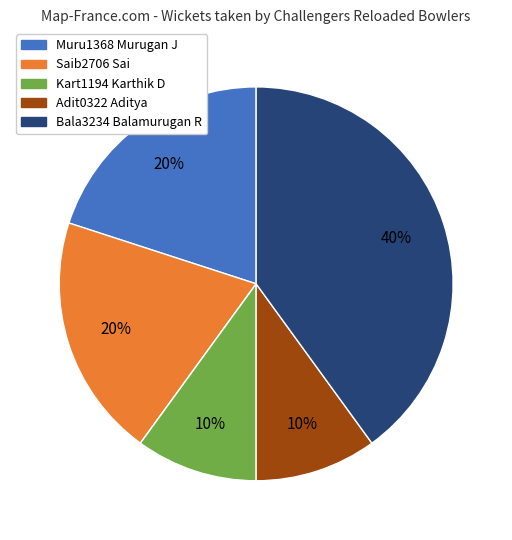

To the nearest percent, what is the average slice percentage?

17%